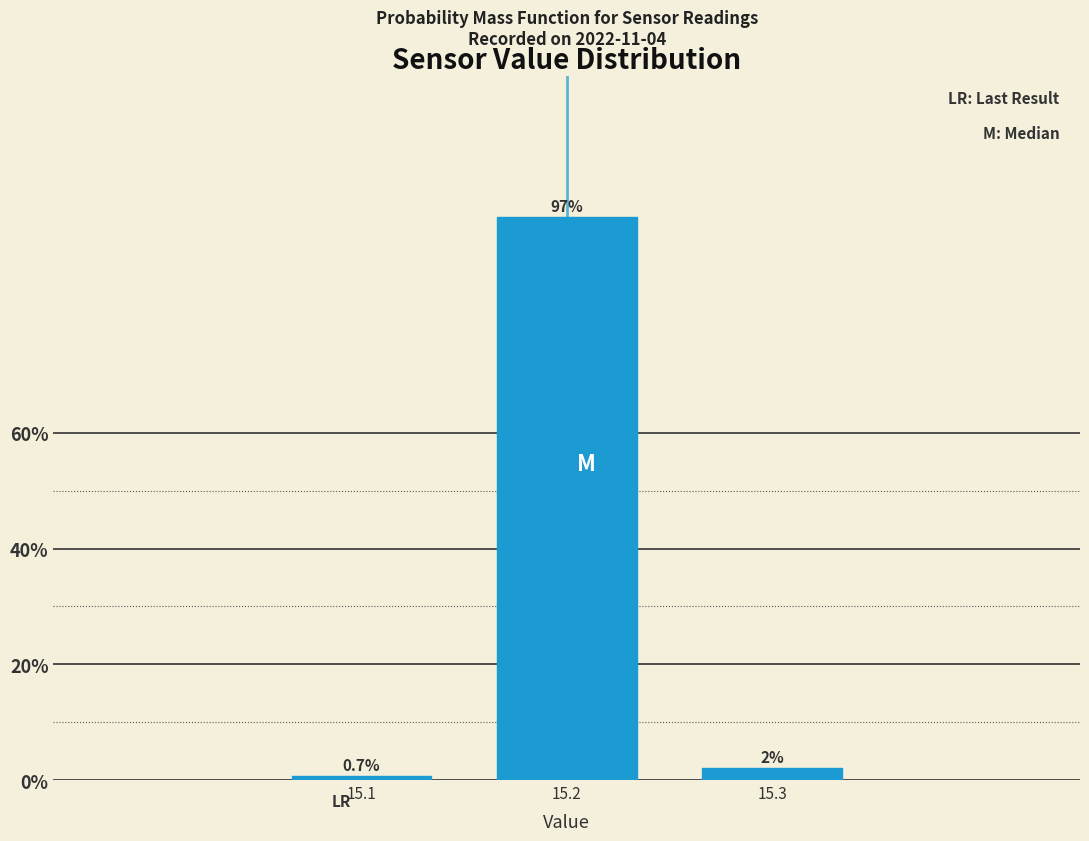

Reading left to right, extract all data points from this chart.

15.1=0.7	15.2=97.3	15.3=2.0